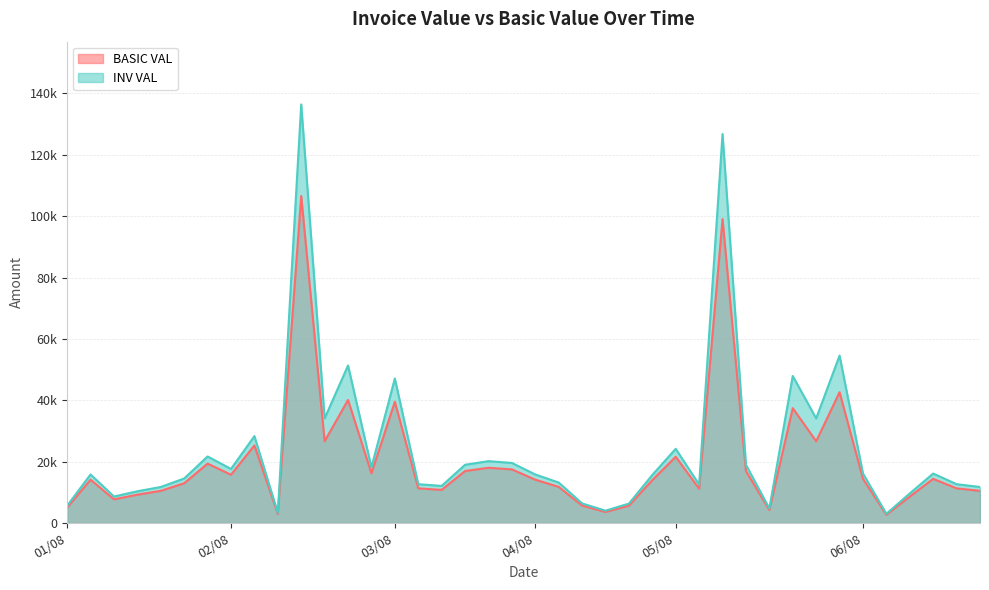

What is the difference between the highest and lowest values at 06/08?

1728.0